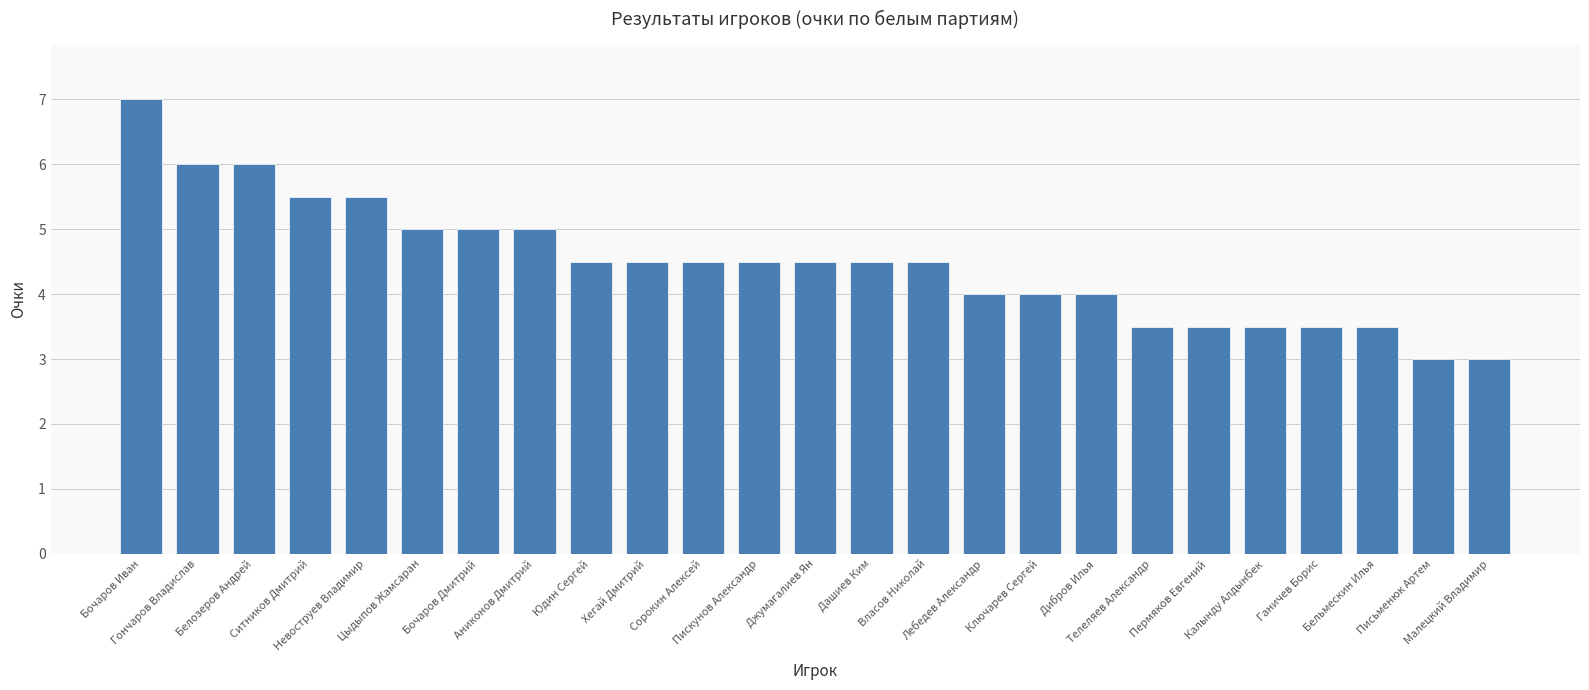

What is the value of the 12th bar from the left?

4.5